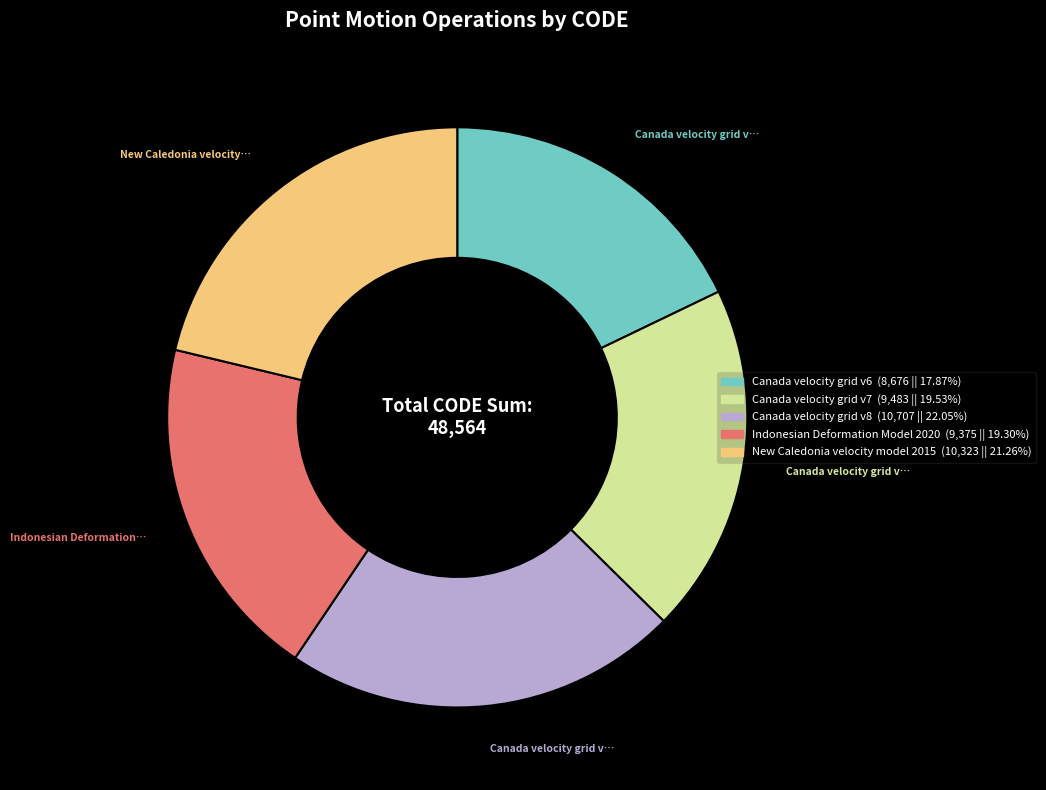

What is the largest slice in the pie chart?

Canada velocity grid v8